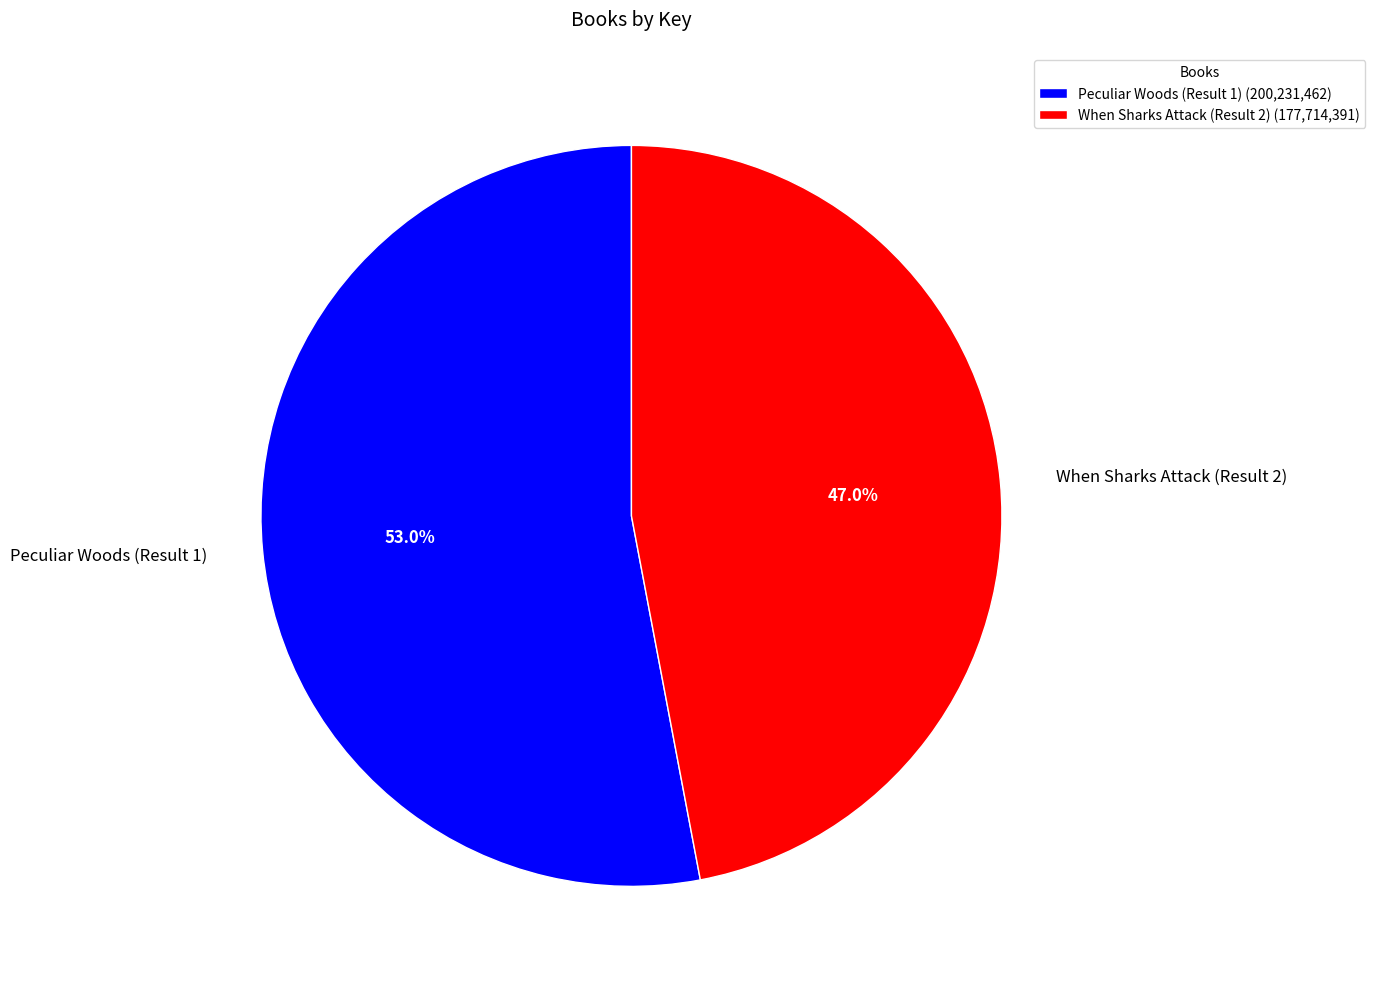

What is the ratio of the value at When Sharks Attack (Result 2) to the value at Peculiar Woods (Result 1)?

0.9